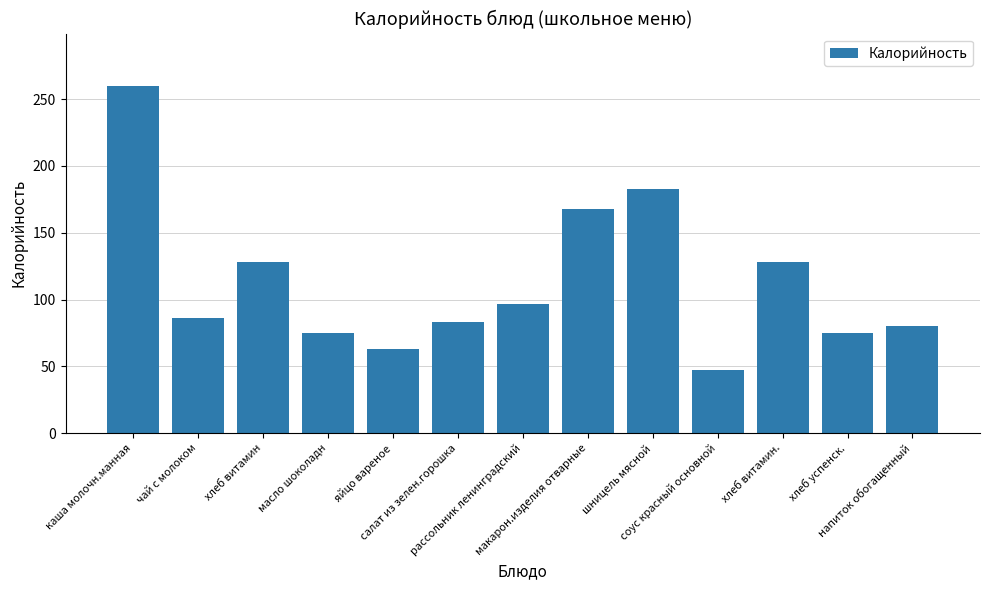

What is the greatest value displayed?

260